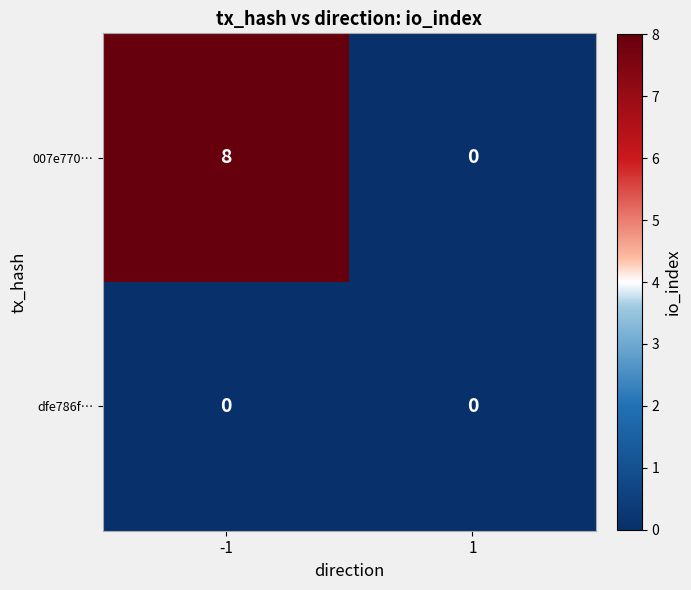

True or false: 007e770… has a value of 0 at 1.

True